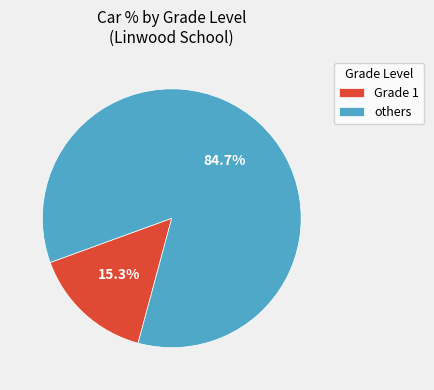

Which category has the smallest portion of the pie?

Grade 1